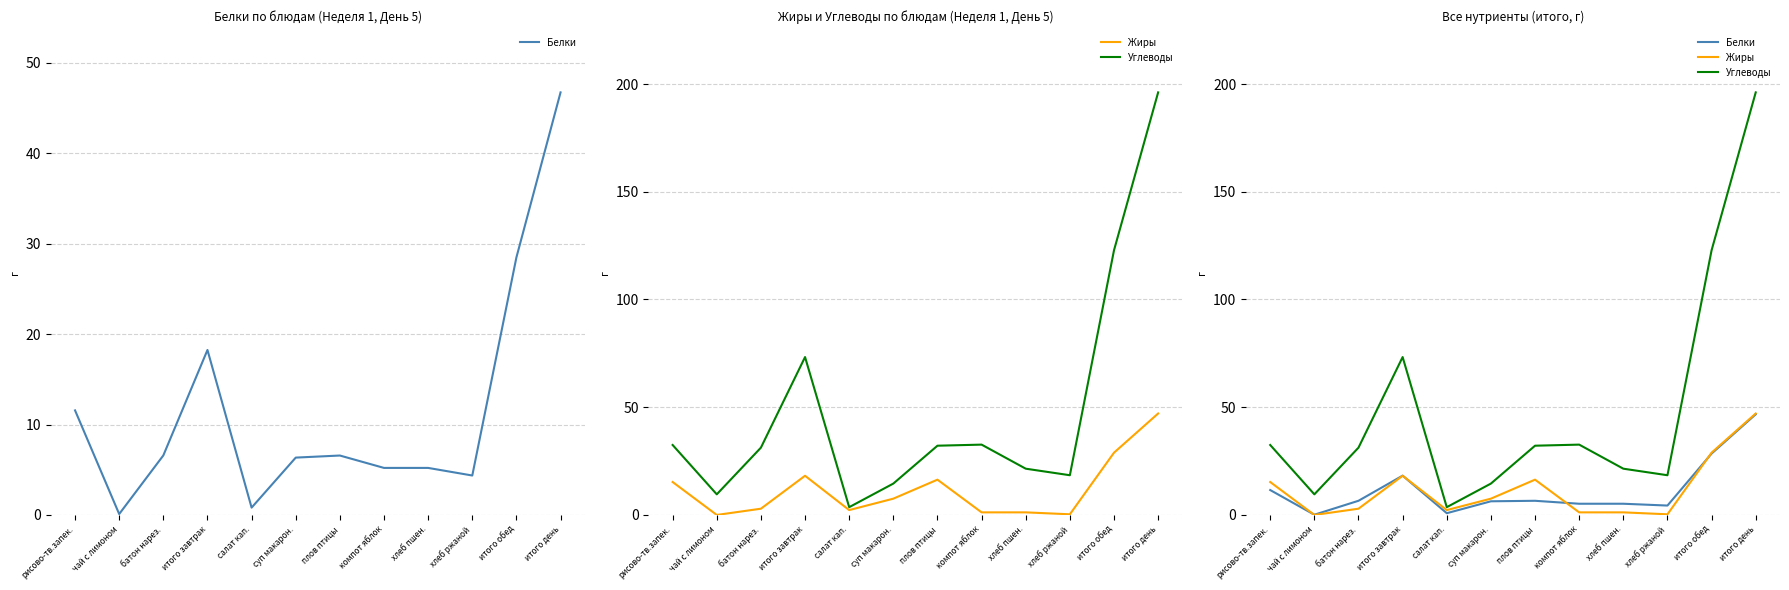

Is this an area chart (filled region under the line)?

No